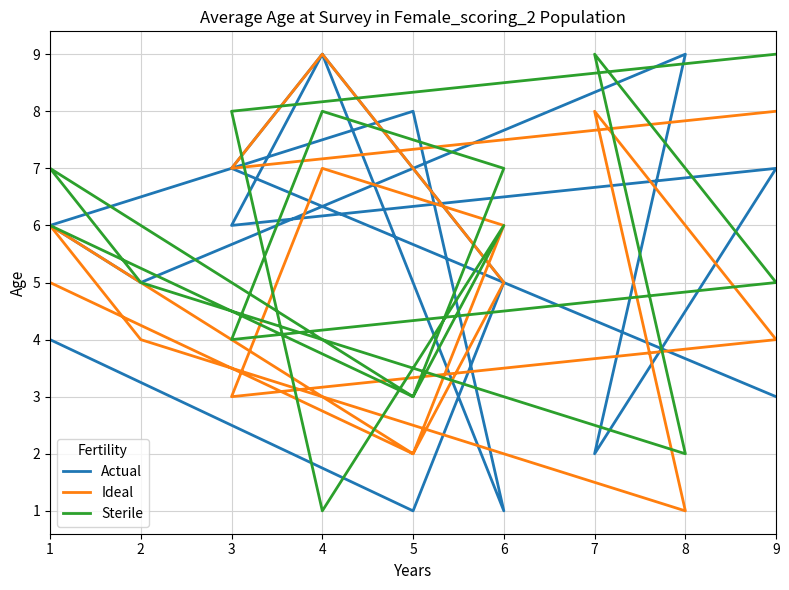

Which series has the largest total across all categories?

Sterile